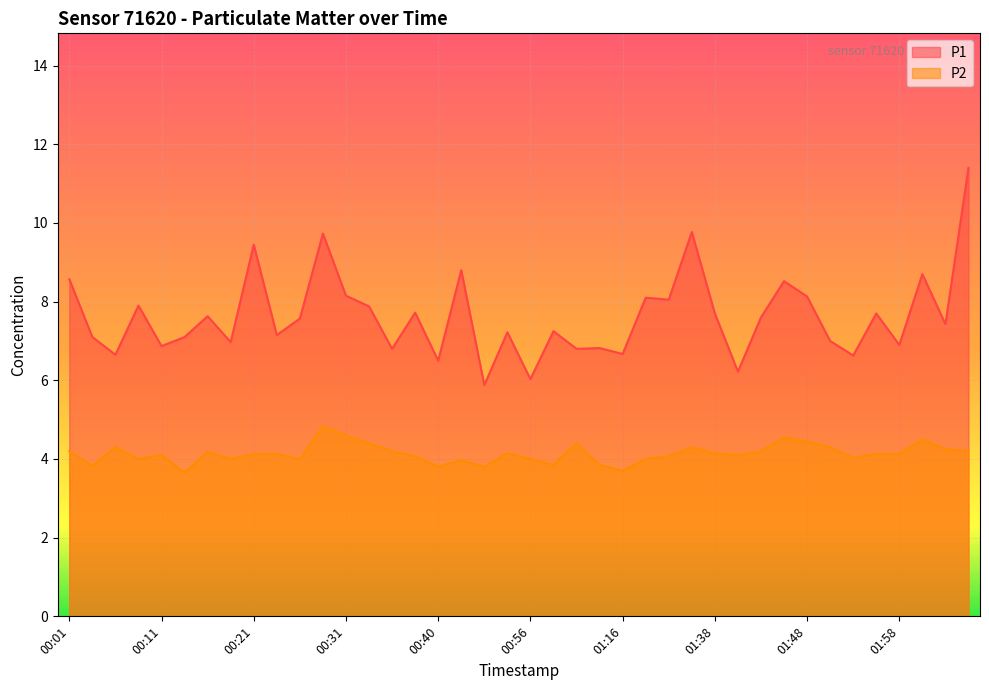

What is the greatest value displayed?

11.4